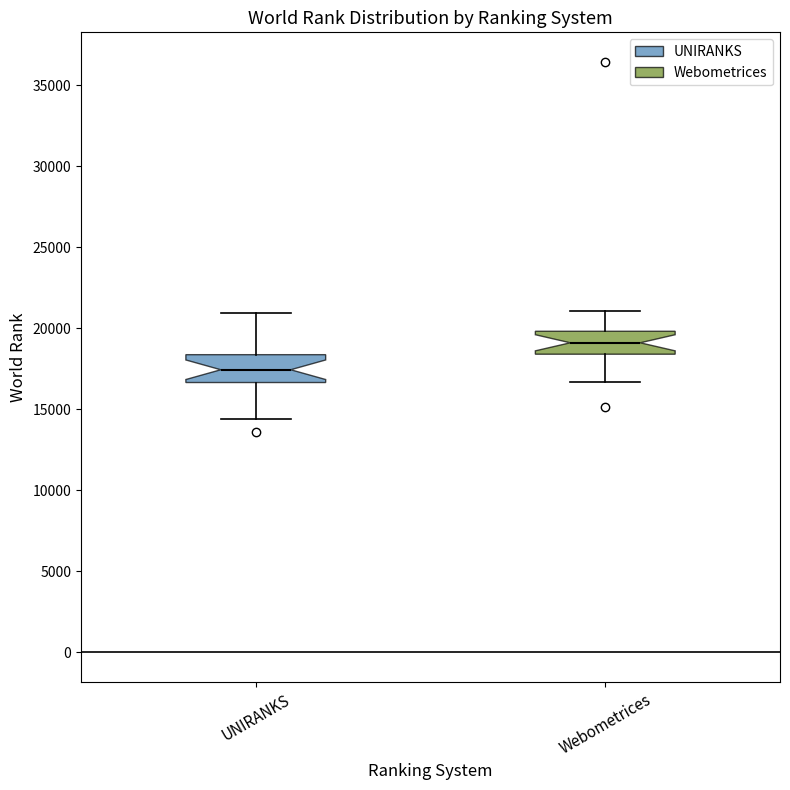

Reading left to right, read every box against the y-axis: the position of its median line, the range the box covers, and the ends of its whiskers. The values are not printed on the chart, so give them approximately, as read against the axis.

UNIRANKS: median 17500, box 16500 to 18500, whiskers 14500 to 21000
Webometrices: median 19000, box 18500 to 20000, whiskers 16500 to 21000